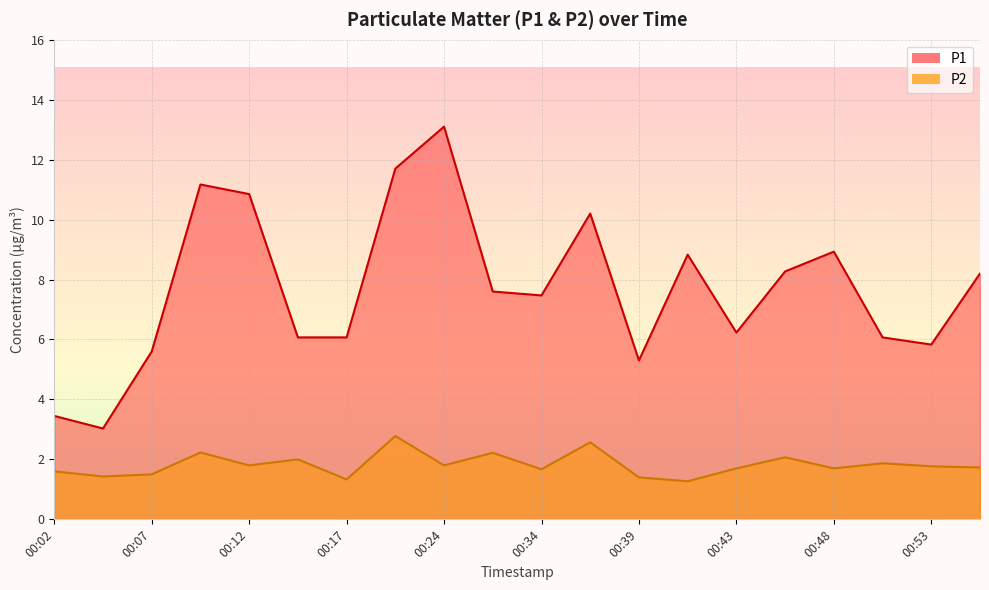

What is the approximate value of P1 at 00:36?

10.2